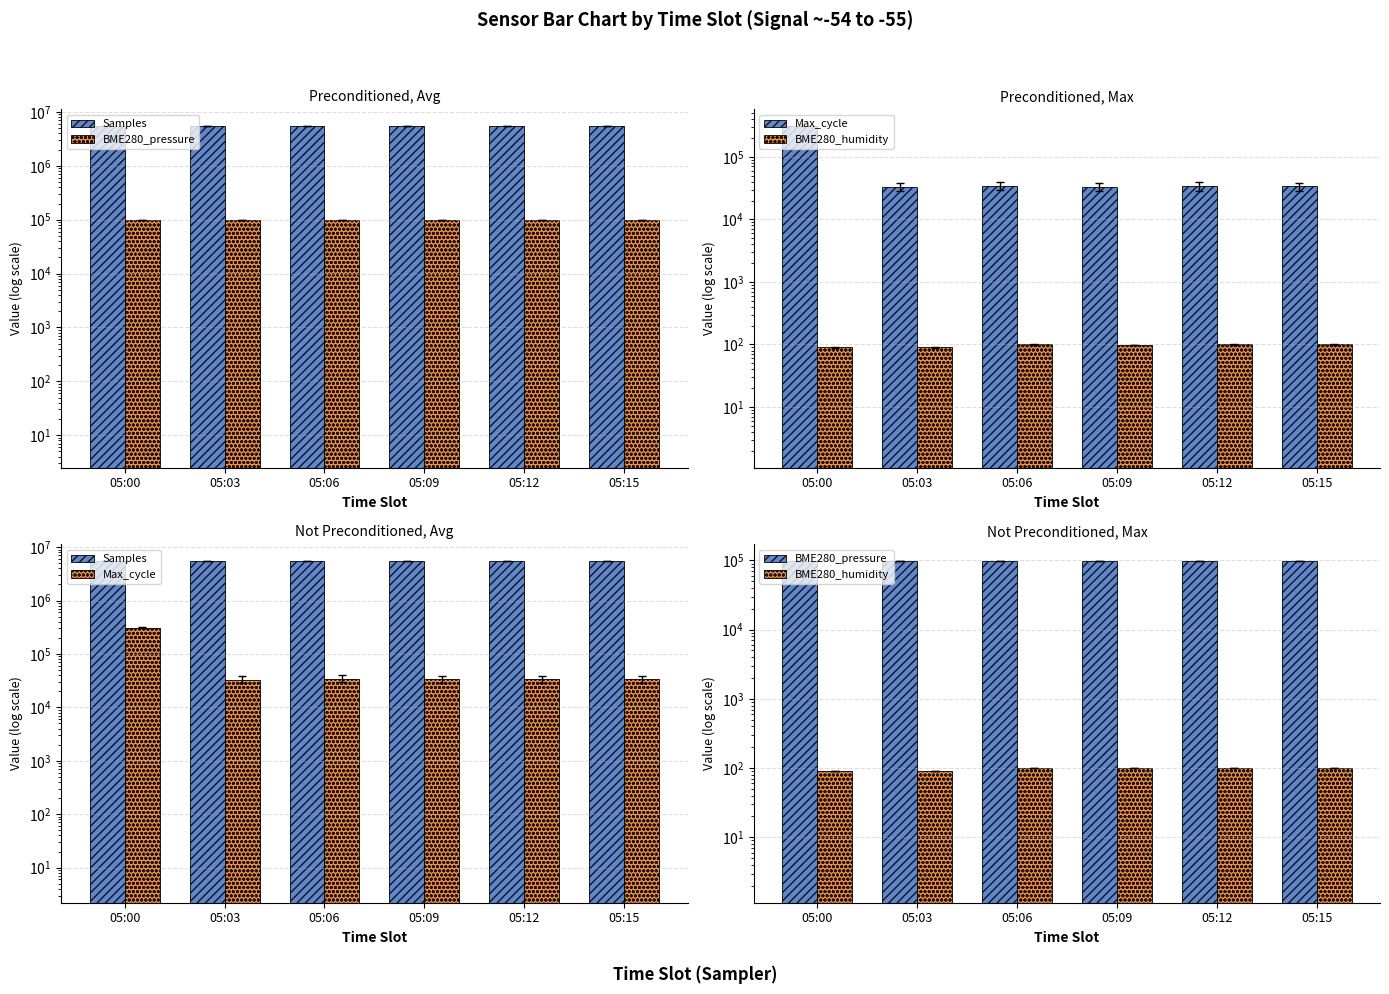

What is the sum of all BME280_pressure values?

596061.2